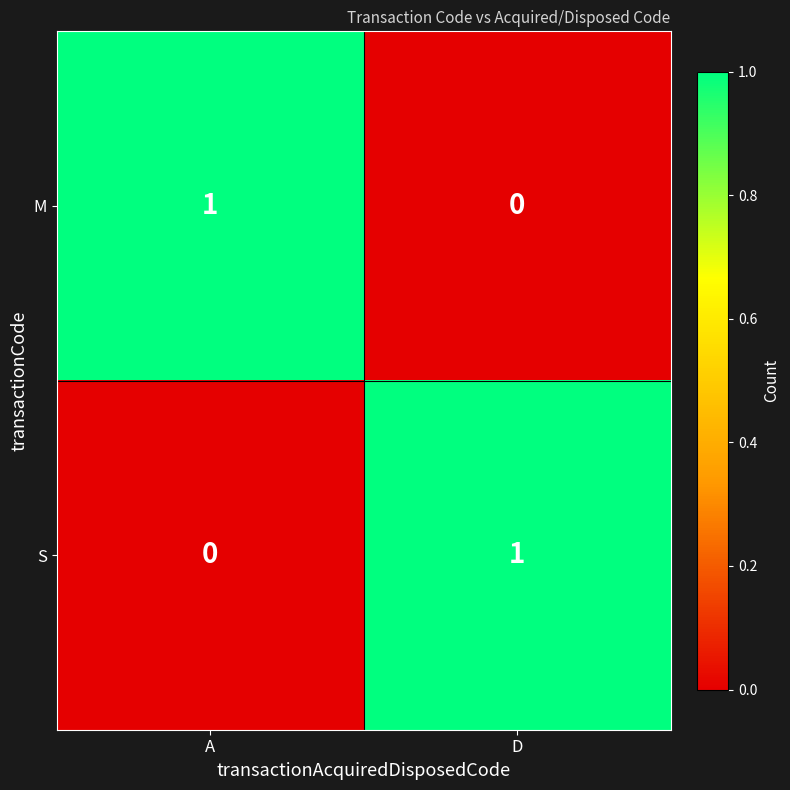

Which category has the highest value in the M series?

A